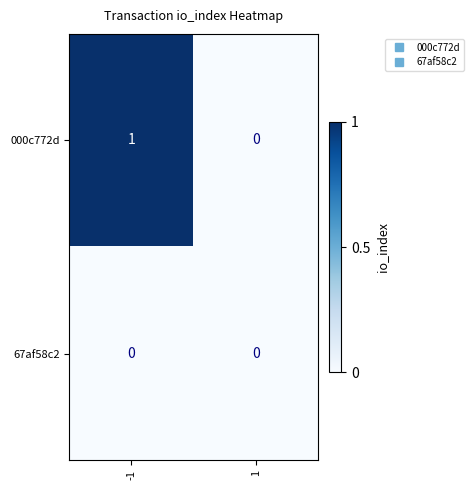

How many series are shown in this chart?

2